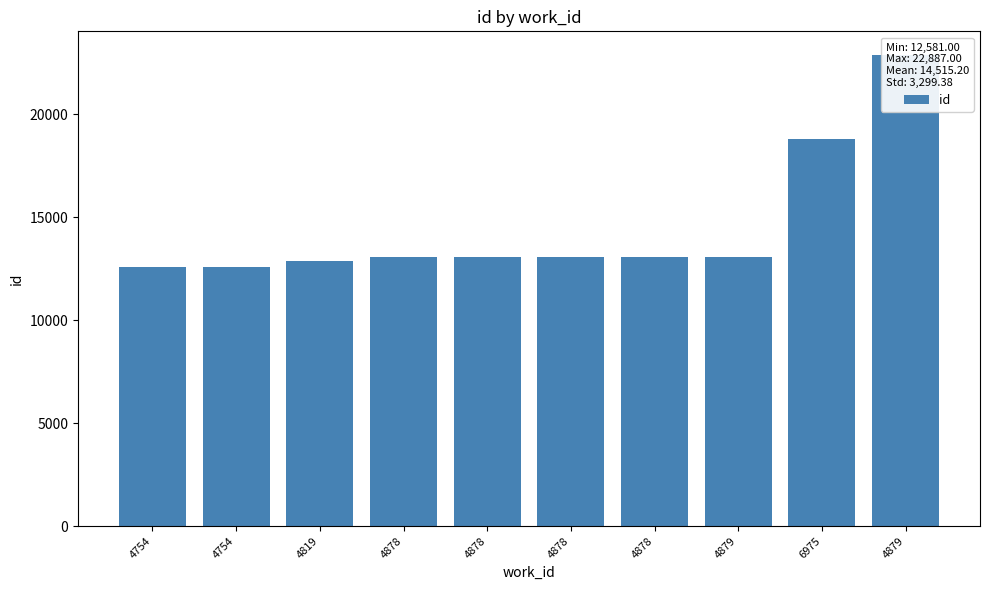

What is the change in value from 4754 to 4878?

+504